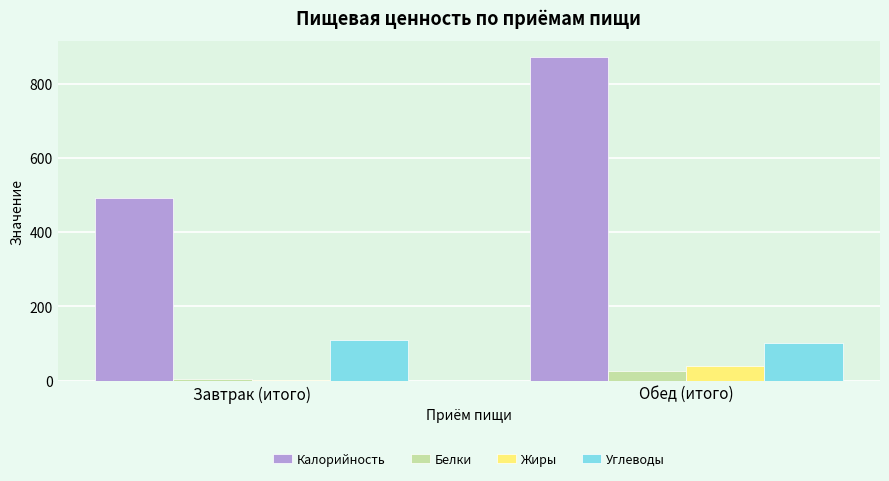

The value of Углеводы at Завтрак (итого) is 187. True or false?

False